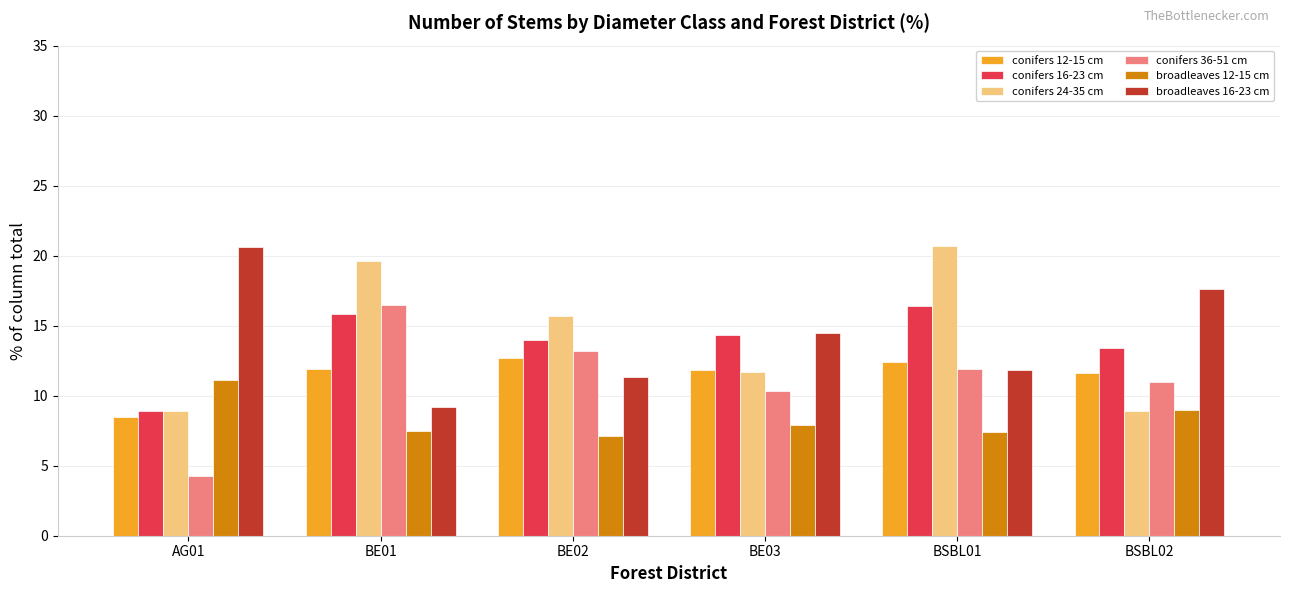

What is the difference between the second highest and minimum values in the conifers 12-15 cm series?

3.9